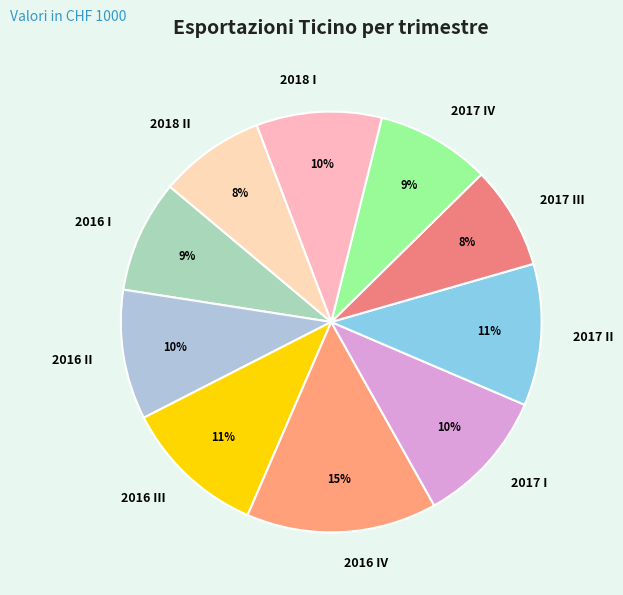

Which category has the biggest portion of the pie?

2016 IV